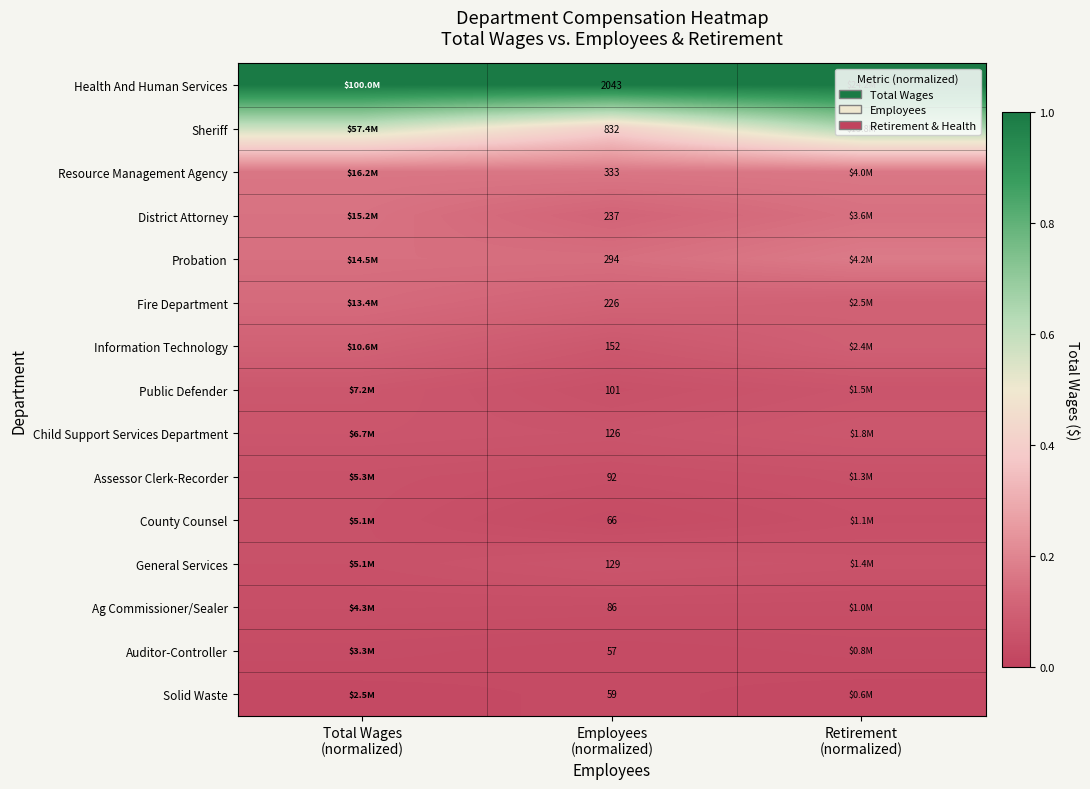

Which series changed the most between Total Wages (normalized) and Employees (normalized)?

Sheriff